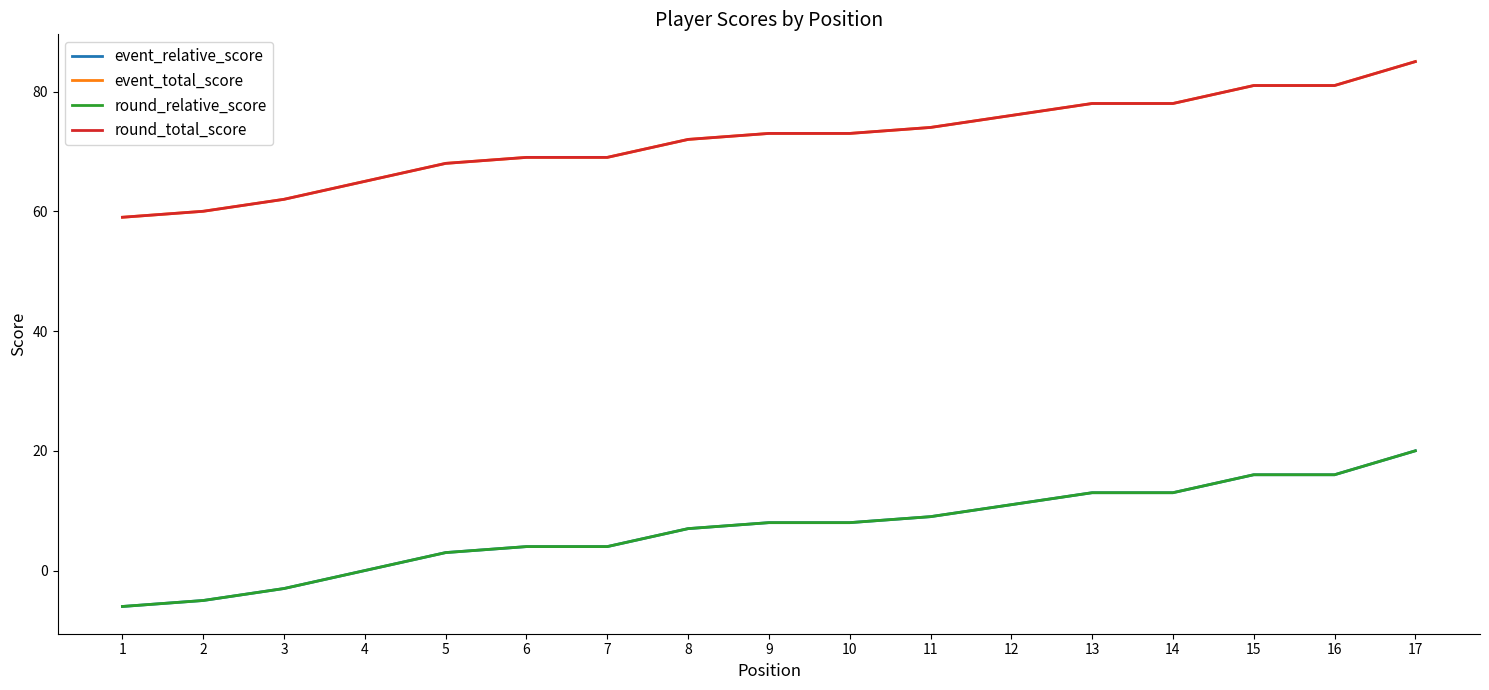

Where is round_total_score nearest to the value 72?

8